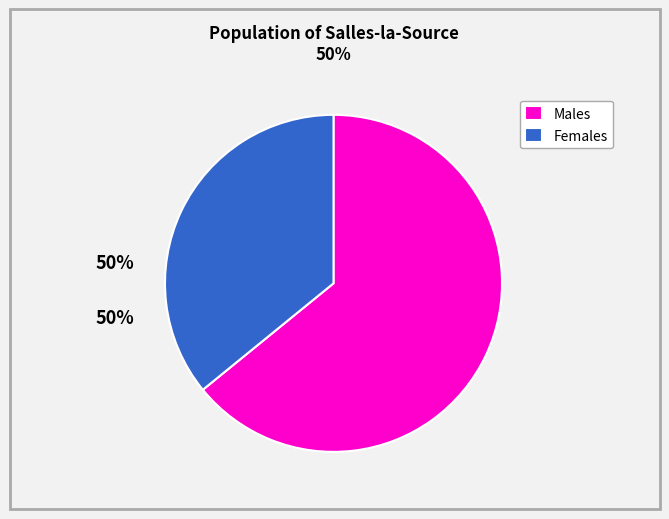

Which slice is the smallest?

Females